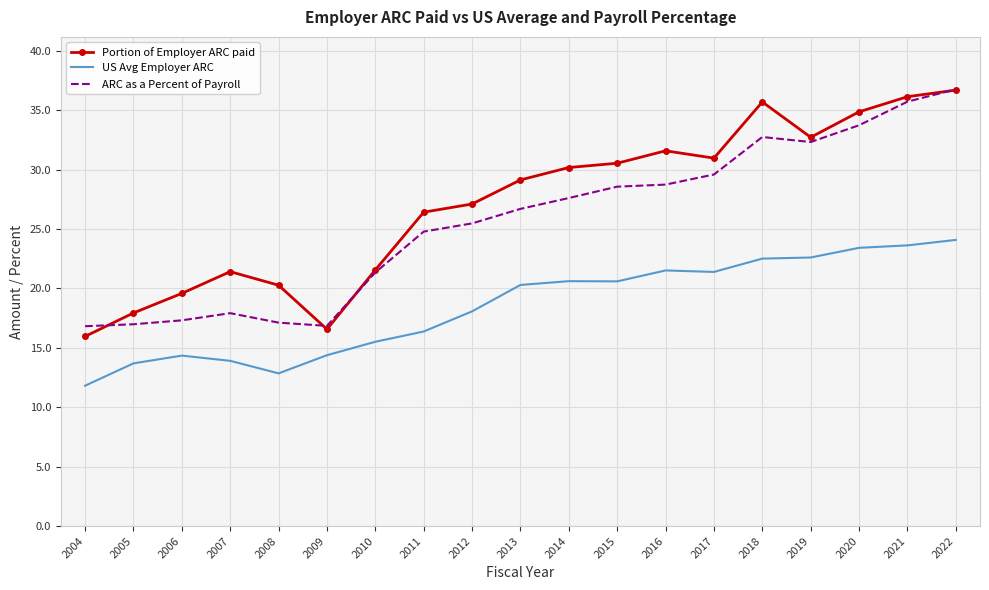

True or false: US Avg Employer ARC has a value of 13.9 at 2007.

True